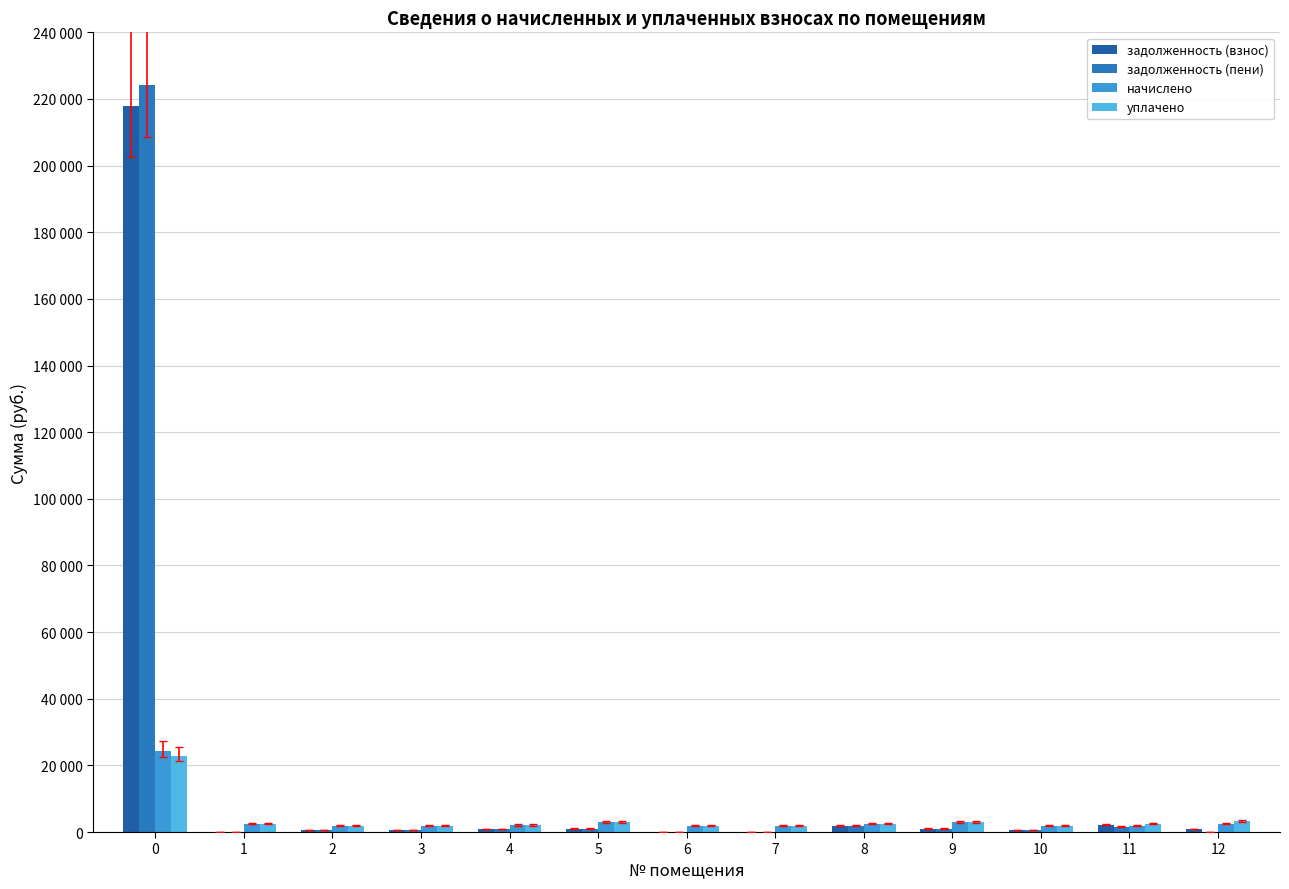

The value of начислено at 8 is 2503.9. True or false?

True